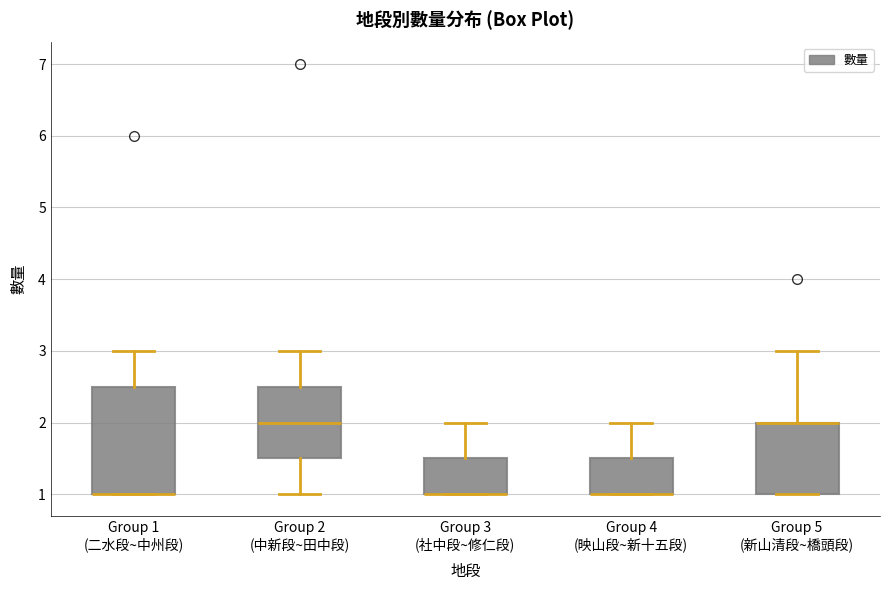

Which box is the tallest, from its lower edge to its upper edge?

Group 1 (二水段~中州段)